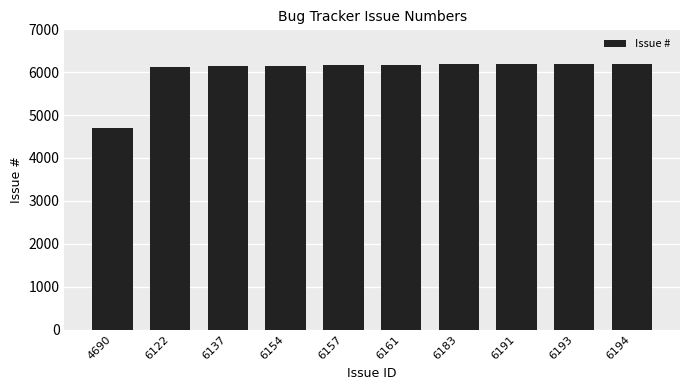

True or false: the data shows 8441 at 6154.

False